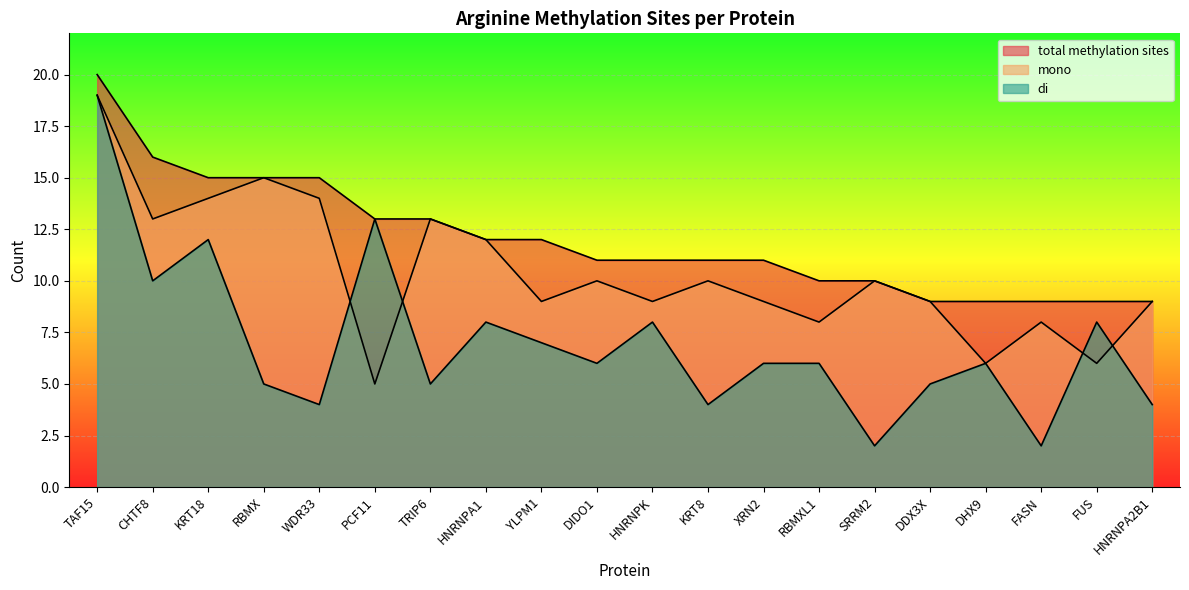

Where is total methylation sites nearest to the value 14?

KRT18